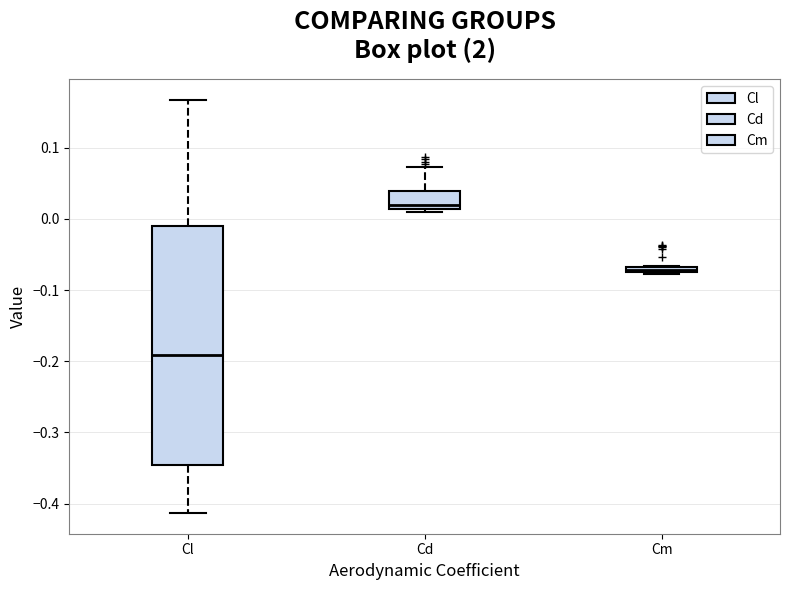

Which box's median line is the highest?

Cd